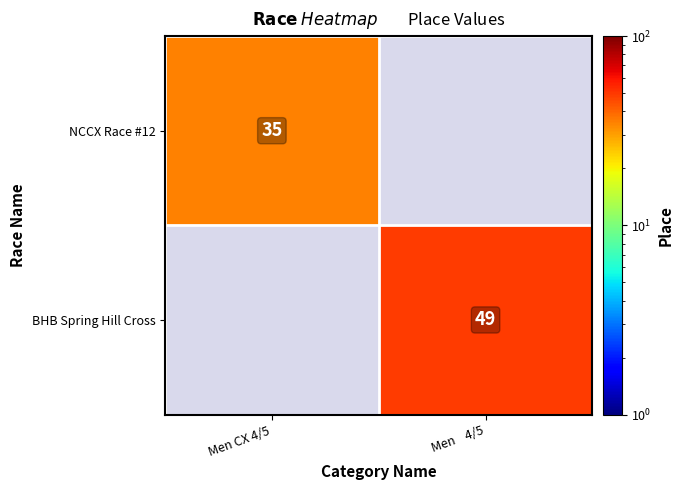

Is the value of BHB Spring Hill Cross at Men    4/5 greater than the value of NCCX Race #12 at Men CX 4/5?

Yes